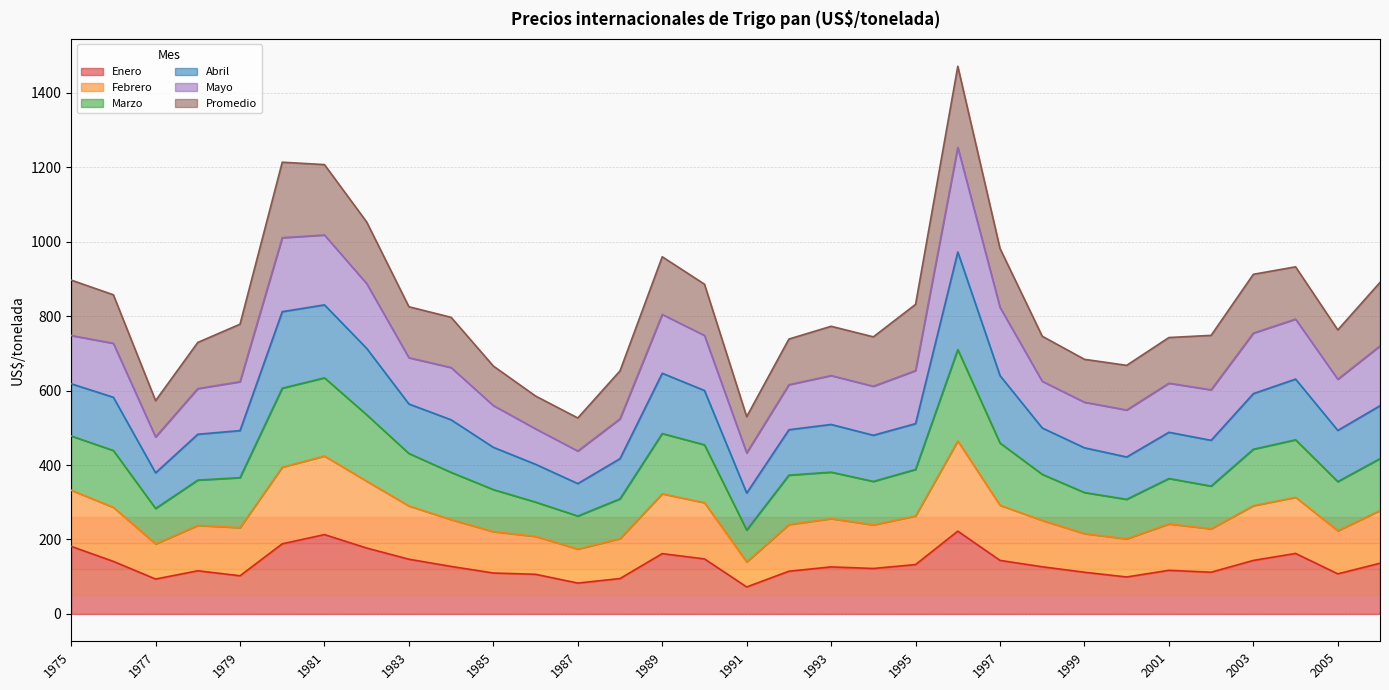

Is it true that Enero equals 72.5 at 1991?

True